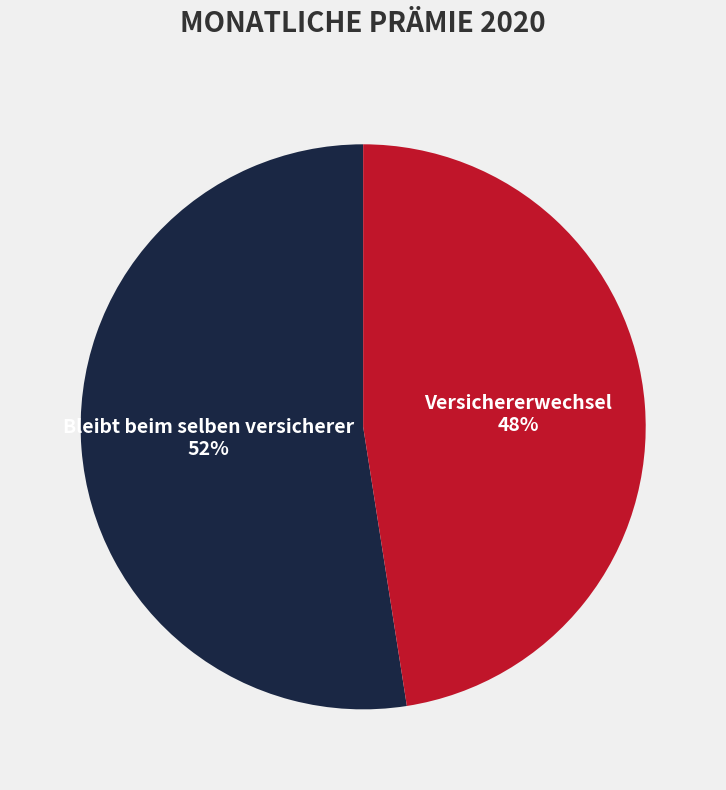

What is the smallest slice in the pie chart?

Versichererwechsel